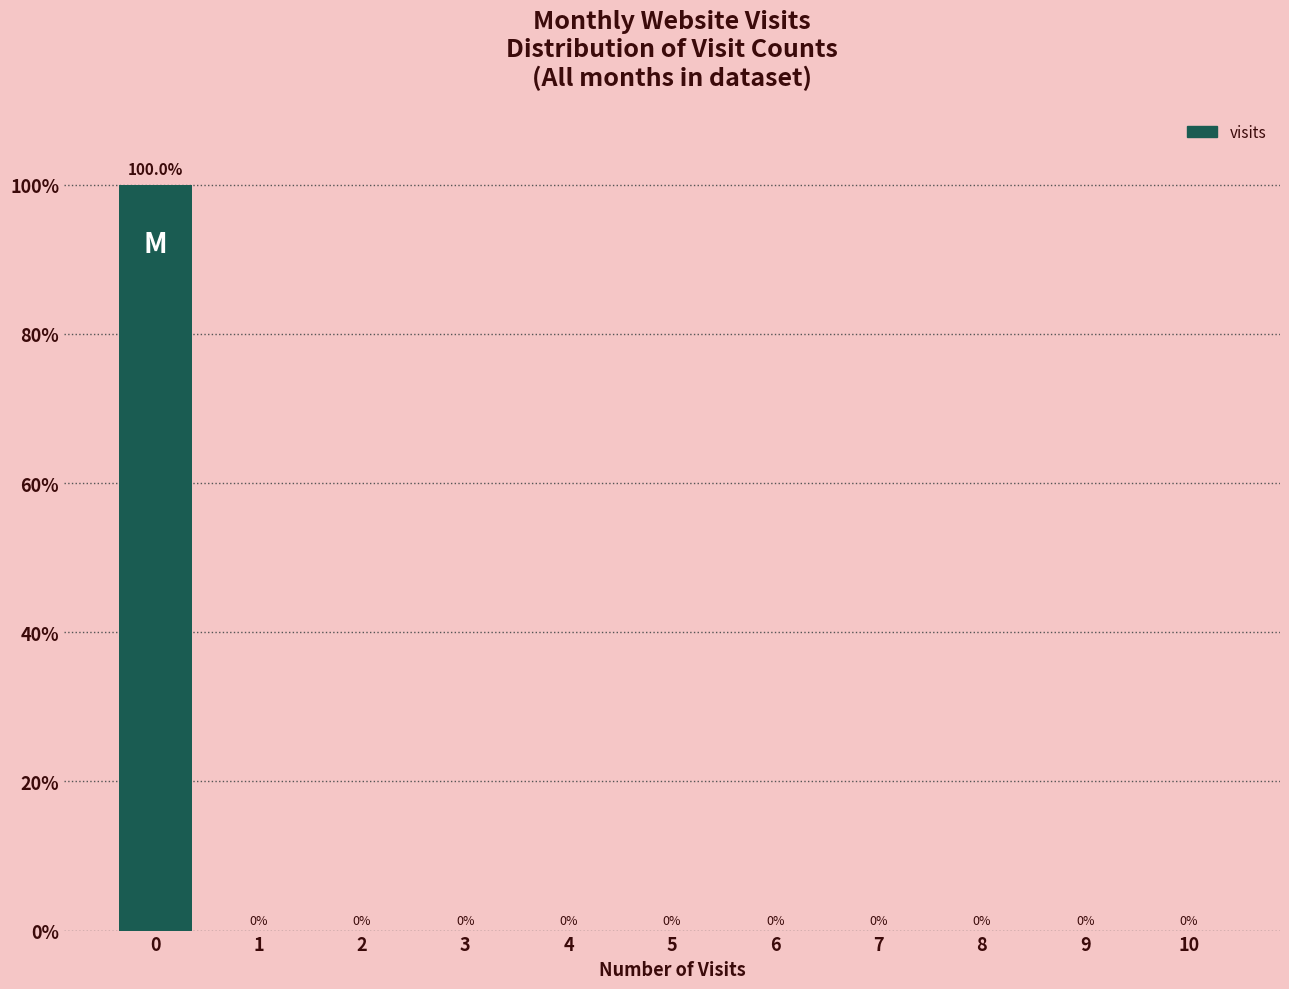

Are the bars horizontal?

No